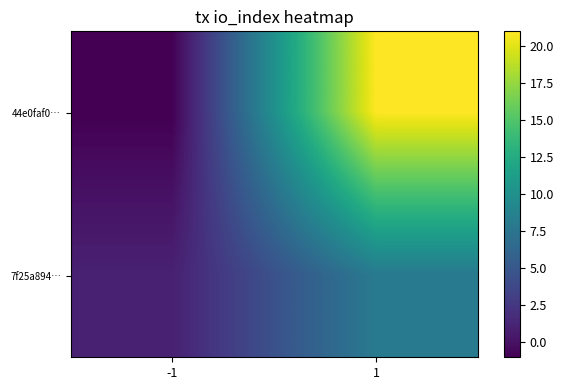

At how many categories does at least one series exceed 1?

1